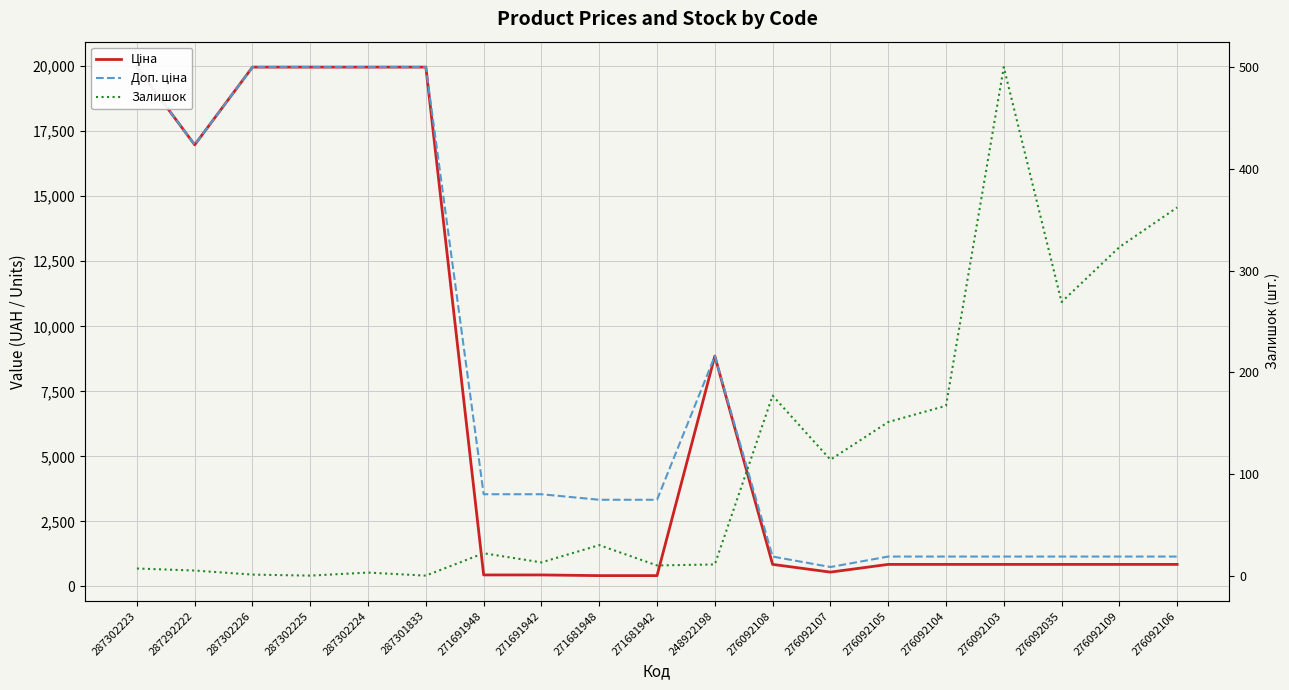

Rank the categories by Доп. ціна value from lowest to highest.

276092107, 276092108, 276092105, 276092104, 276092103, 276092035, 276092109, 276092106, 271681948, 271681942, 271691948, 271691942, 248922198, 287292222, 287302223, 287302226, 287302225, 287302224, 287301833